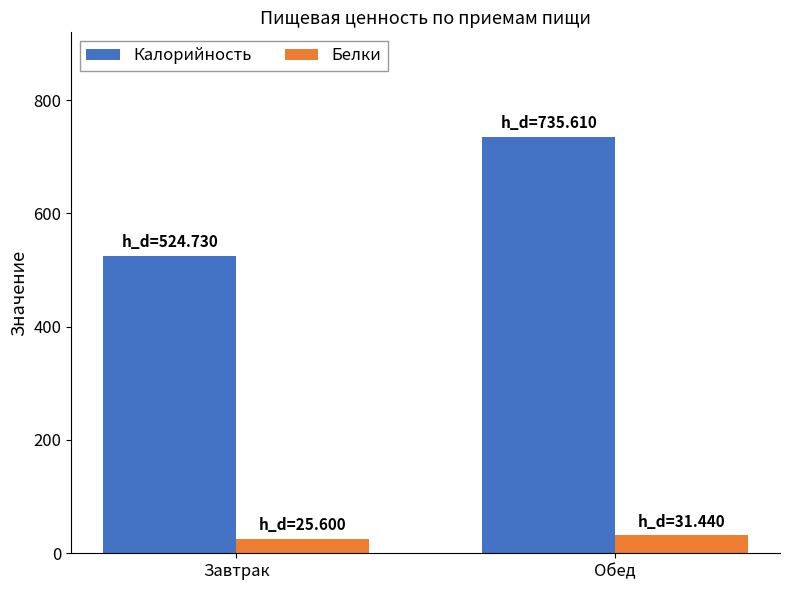

Is it true that Белки equals 31.4 at Обед?

True